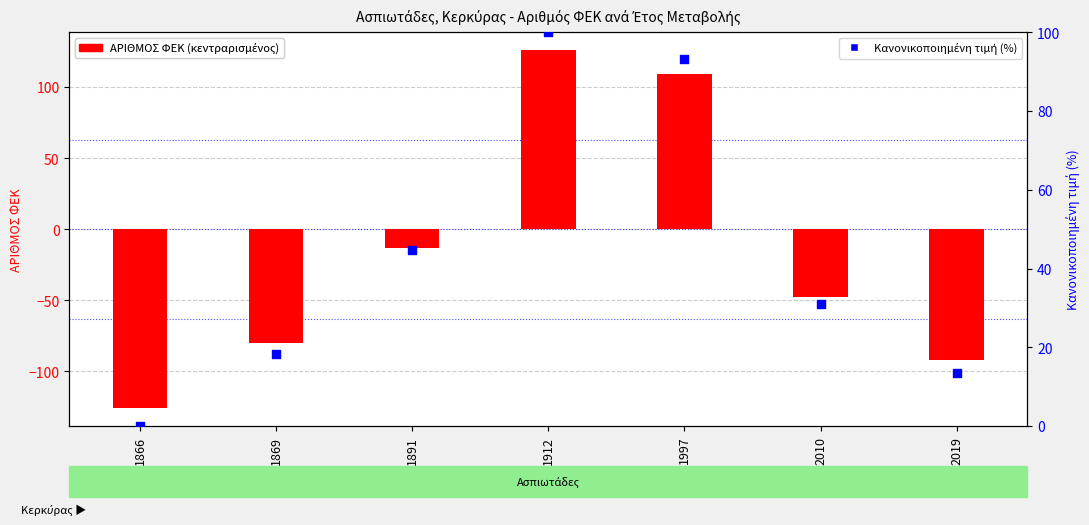

What is the total value across all series at 1891?

31.8